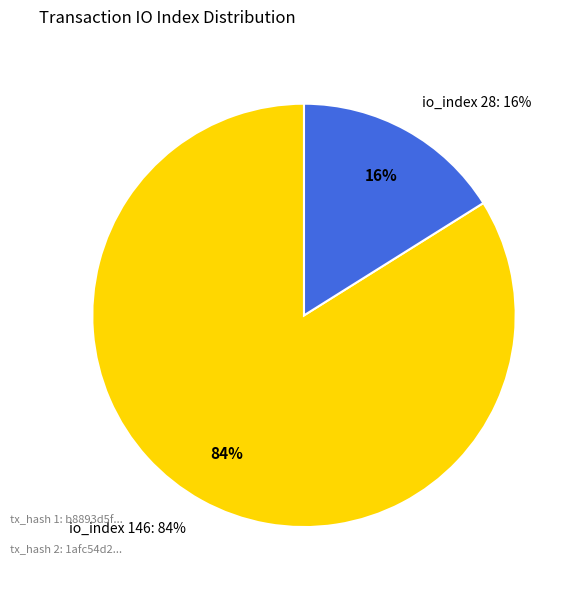

What percentage is the tx index 28 slice, to the nearest percent?

16%